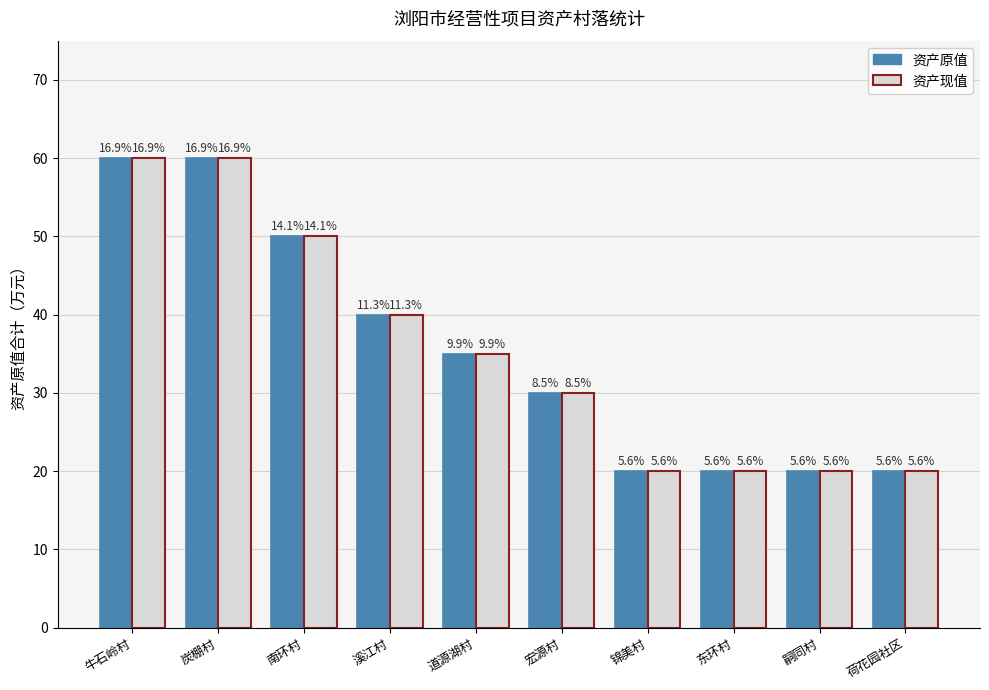

Is it true that 资产原值 equals 60 at 牛石岭村?

True